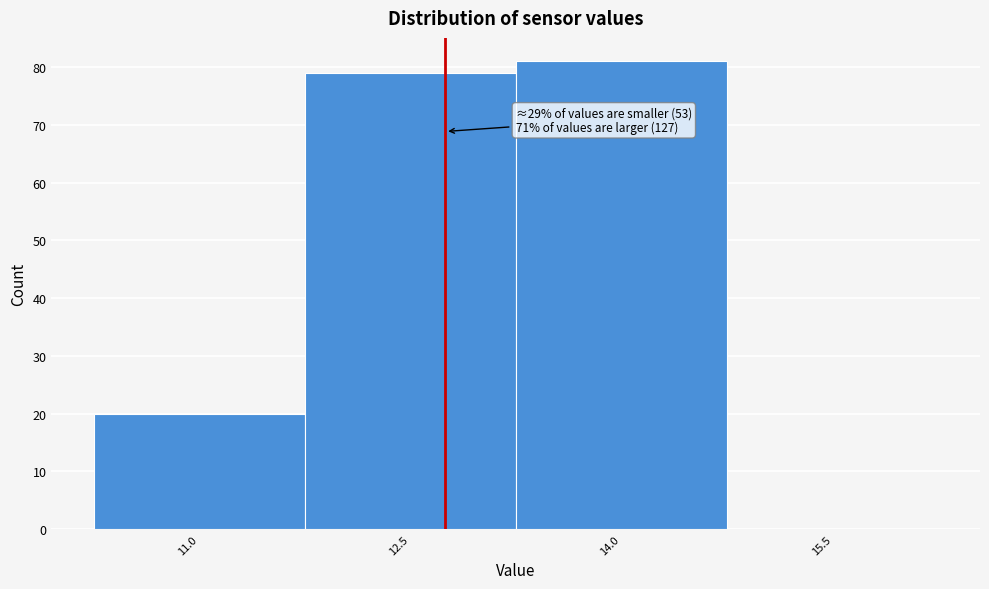

Reading right to left, list all the values displayed in this chart.

15.5=0	14.0=81	12.5=79	11.0=20